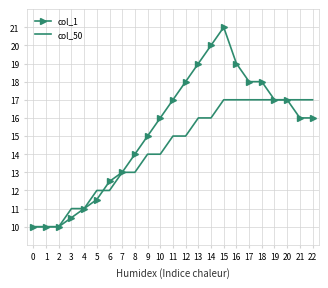

True or false: col_1 has a value of 4.1 at 17.

False